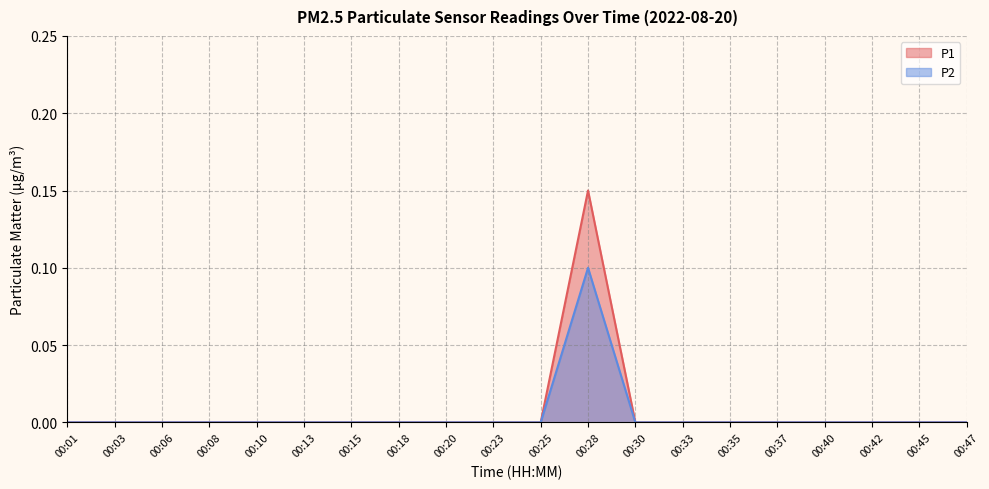

At which category is the sum across all series the highest?

00:28